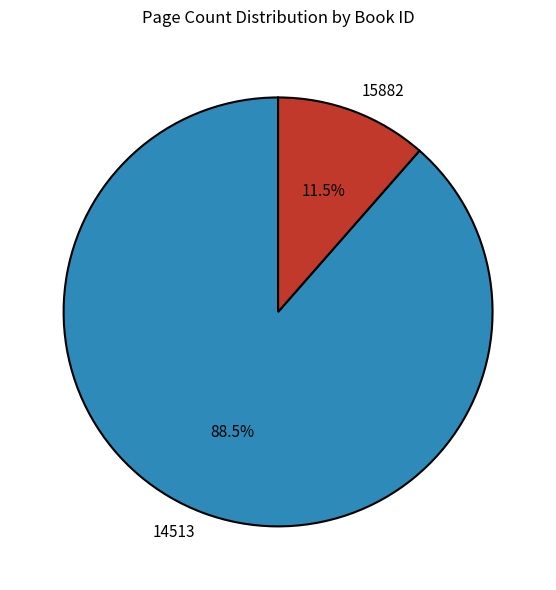

Rank the categories by value from lowest to highest.

15882, 14513